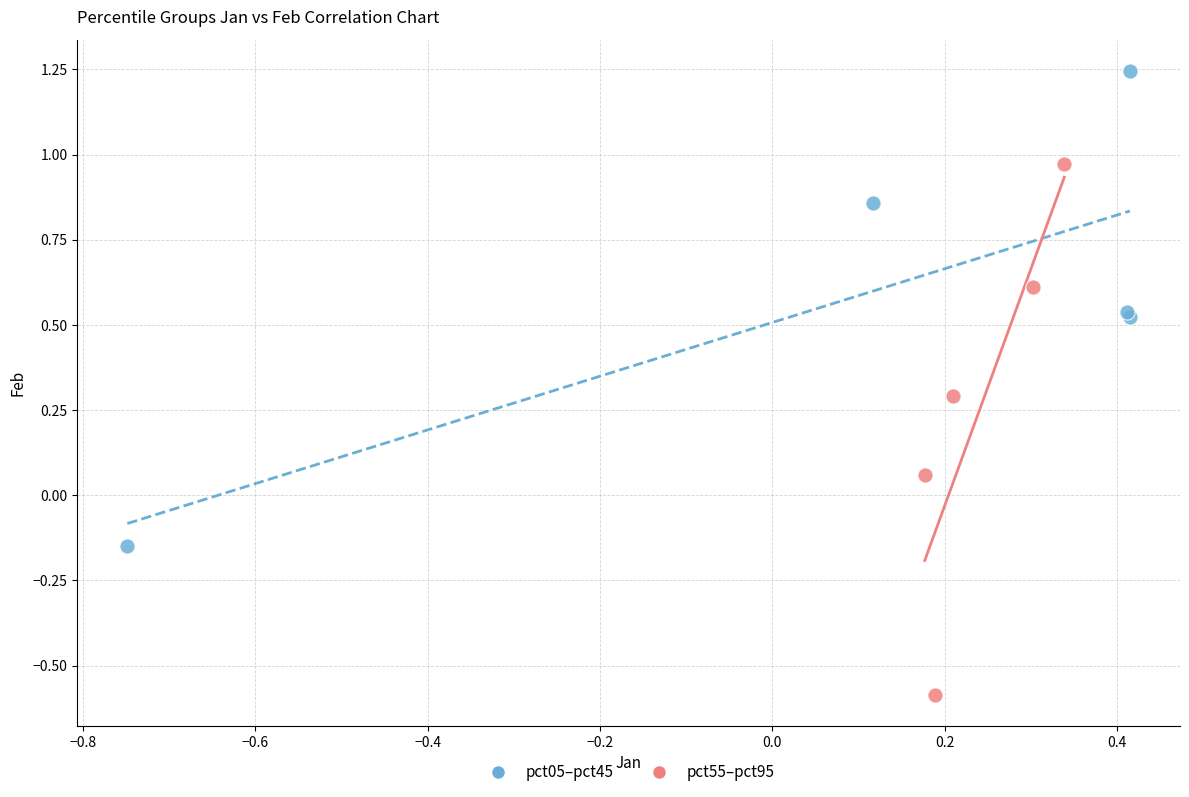

Which series has the widest spread of Y values?

pct55–pct95